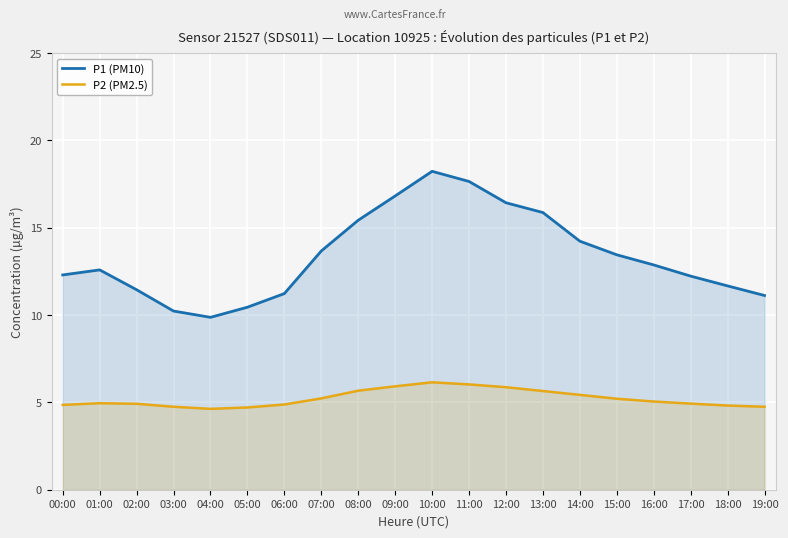

What are all the series names shown in the legend?

P1 (PM10), P2 (PM2.5)